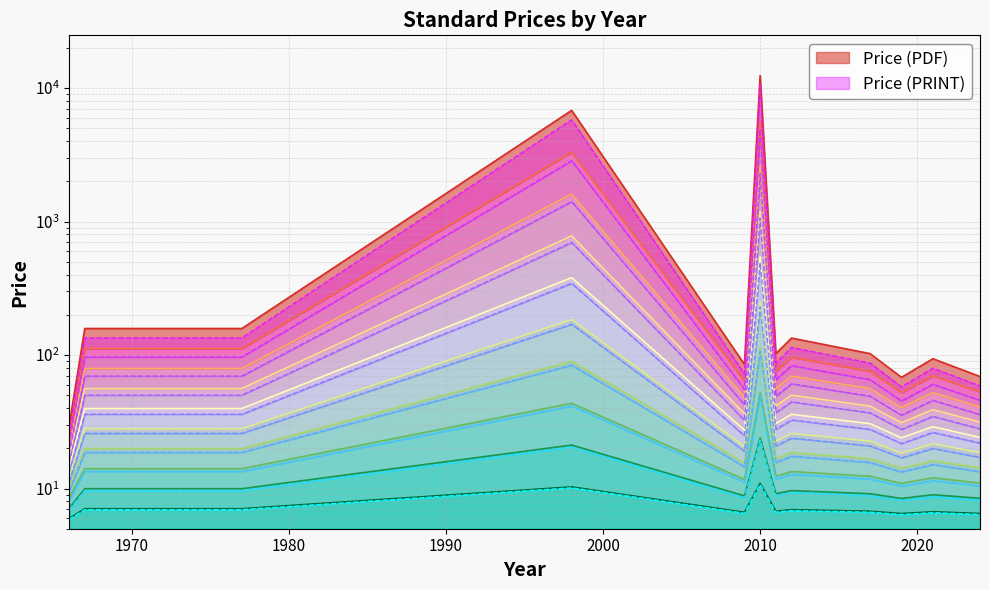

List the series in order of their overall mean, lowest first.

Price (PRINT), Price (PDF)